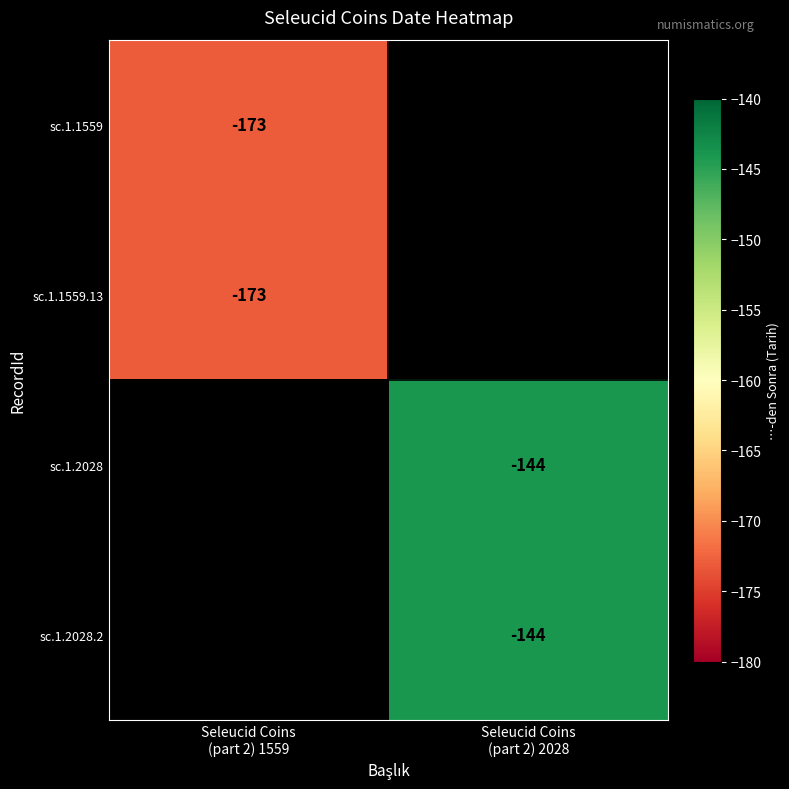

At how many categories does at least one series exceed -170?

1